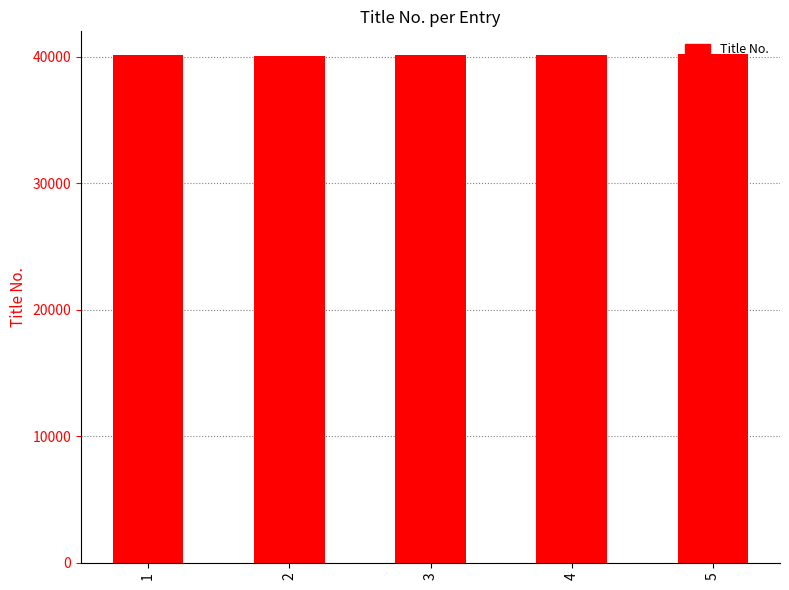

What is the smallest value displayed?

40089